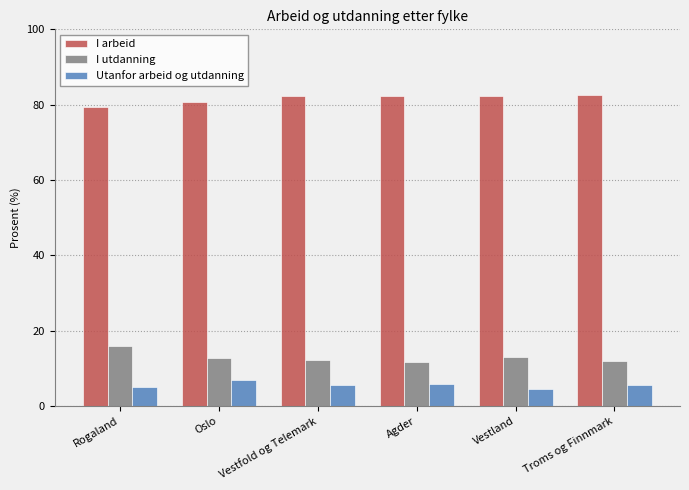

What is the maximum value shown in the chart?

82.6